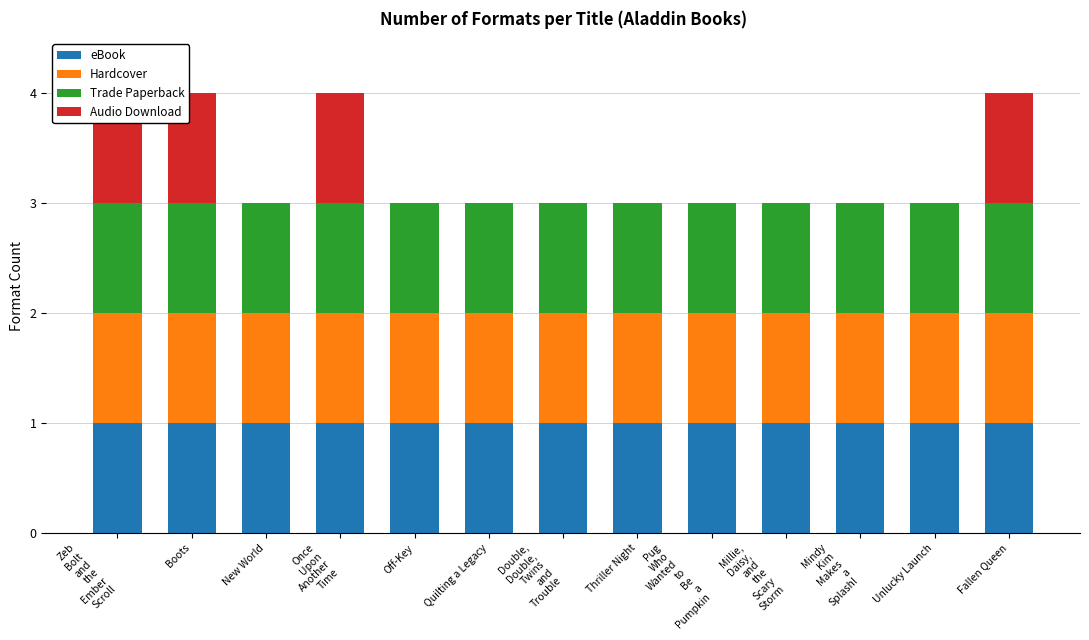

Between Off-Key and Unlucky Launch, which series saw the biggest shift?

eBook